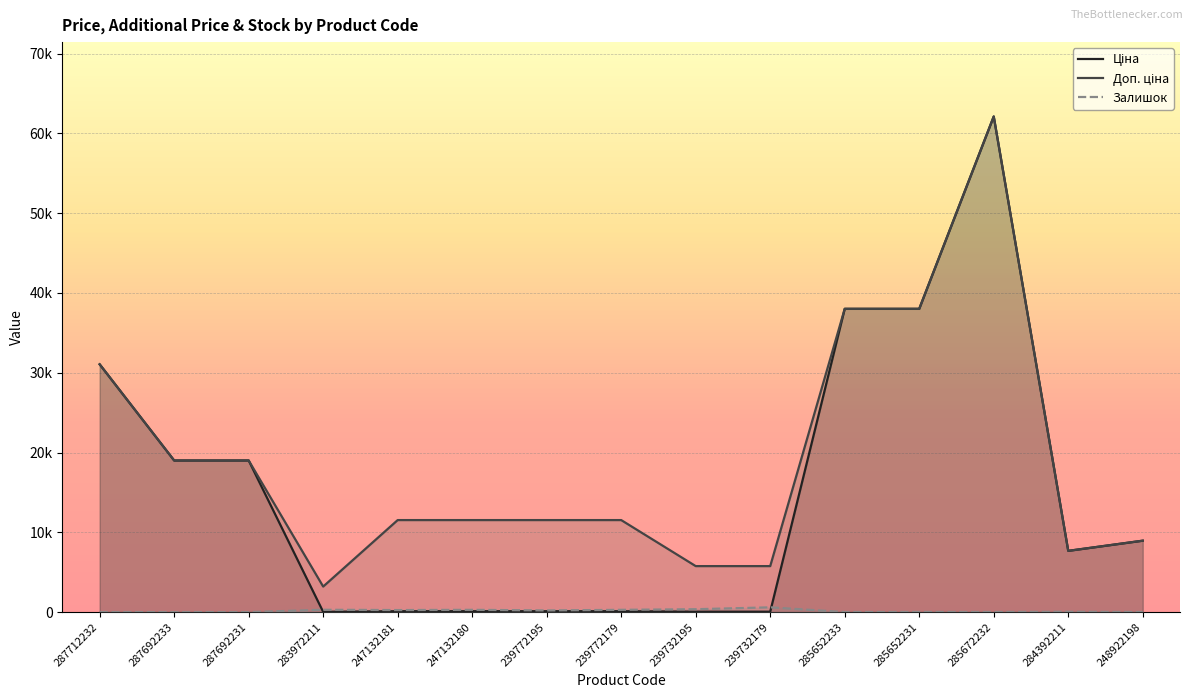

Reading right to left, transcribe all the data shown in this chart.

Ціна: 8955.1	7680.9	62116.9	38011.3	38011.3	57.7	57.7	115.4	115.4	115.4	115.4	32.0	19005.7	19005.7	31058.4
Доп. ціна: 8955.1	7680.9	62116.9	38011.3	38011.3	5769.0	5769.0	11537.0	11537.0	11537.0	11537.0	3205.0	19005.7	19005.7	31058.4
Залишок: 10.0	42.0	15.0	21.0	10.0	603.0	367.0	290.0	215.0	290.0	260.0	299.0	0.0	0.0	0.0